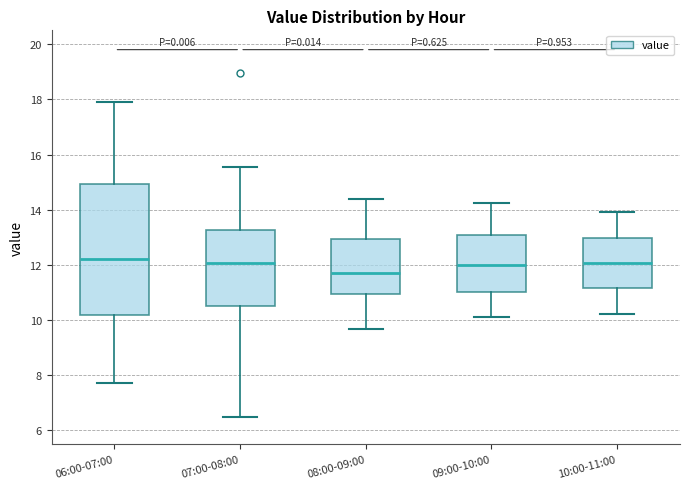

Where is the upper edge of the box for 10:00-11:00 on the y-axis? The values are not printed on the chart, so give them approximately, as read against the axis.

13.0